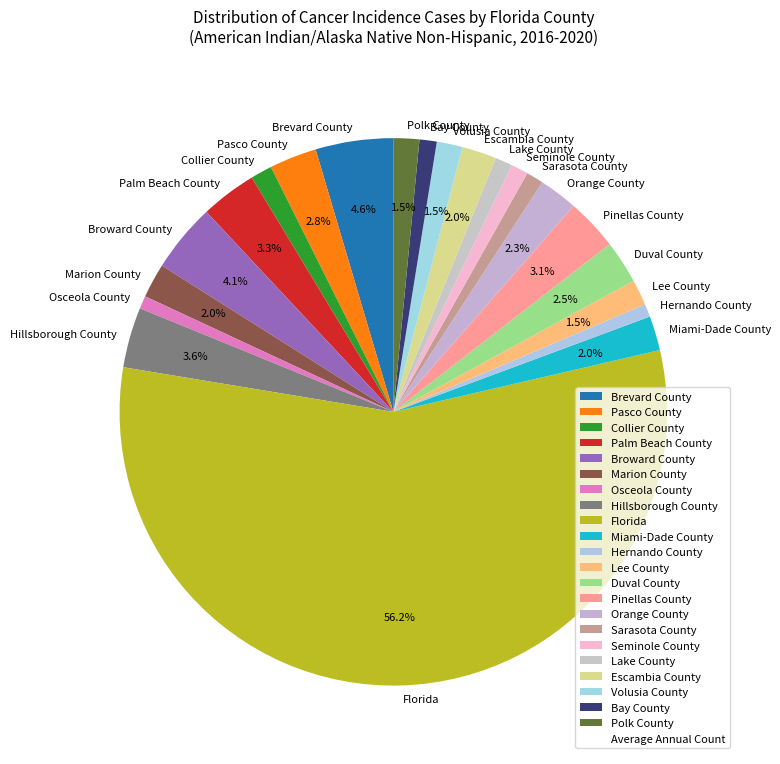

Between Hillsborough County and Bay County, which is larger?

Hillsborough County